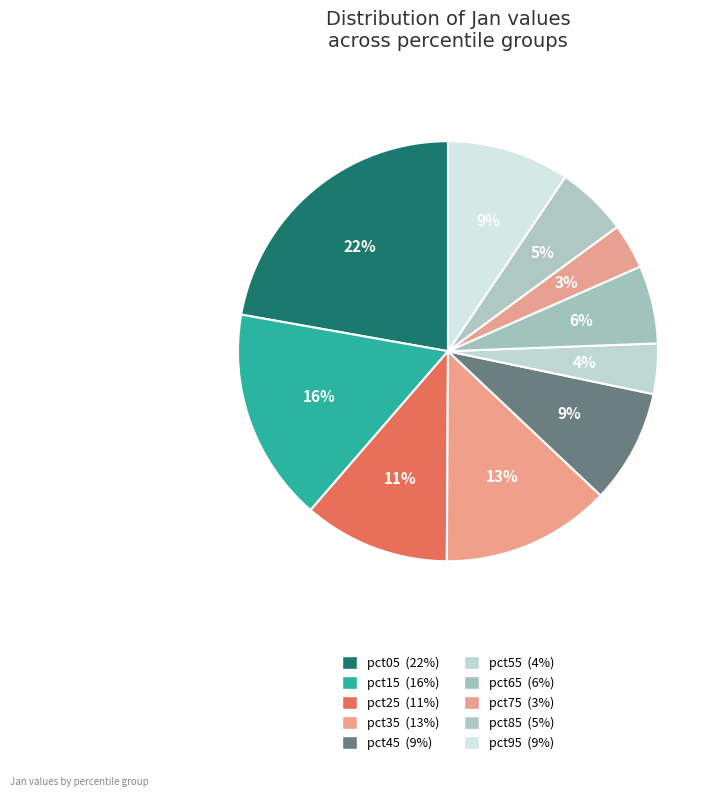

How many segments does this pie chart have?

10